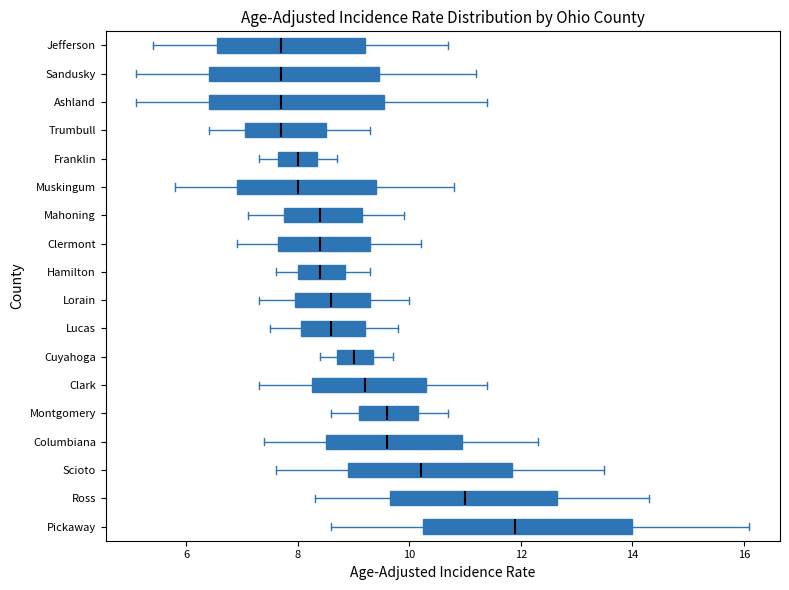

Comparing the boxes themselves (not the whiskers), which one is the widest?

Pickaway